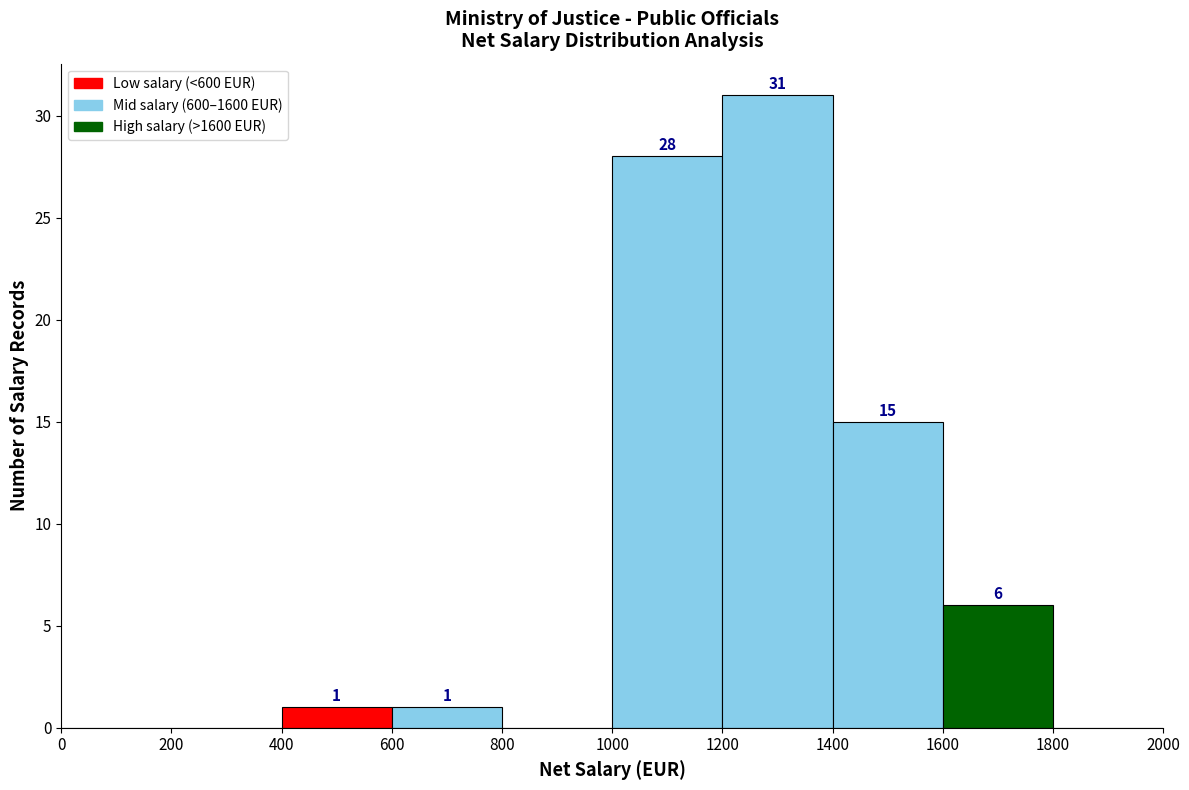

Over which range of the x-axis is the bar tallest?

1200 to 1400